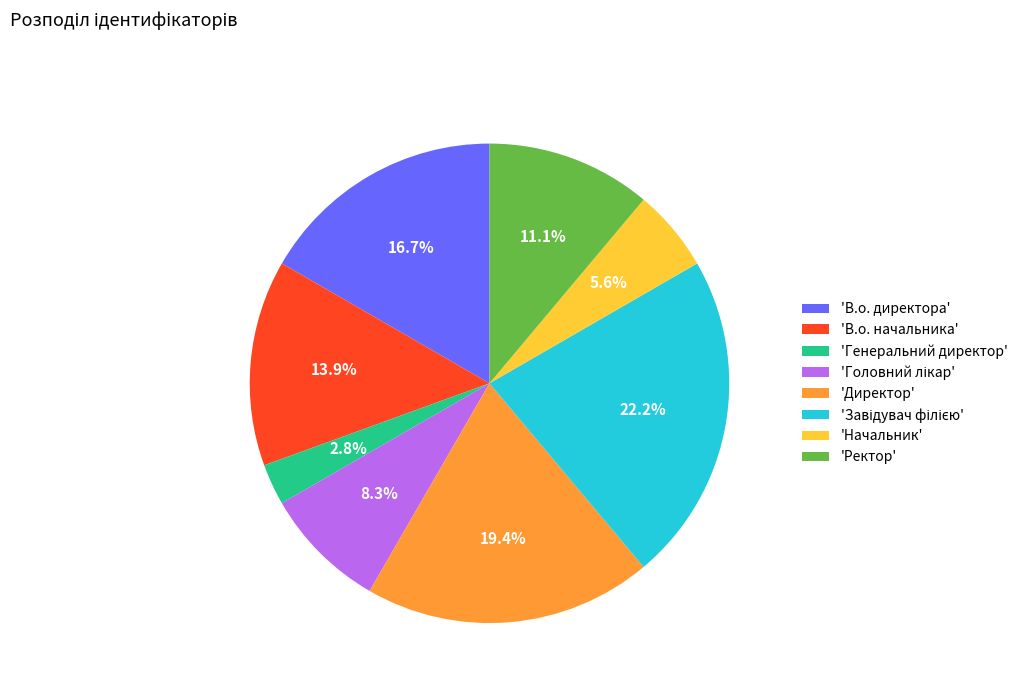

Which slice is the smallest?

'Генеральний директор'